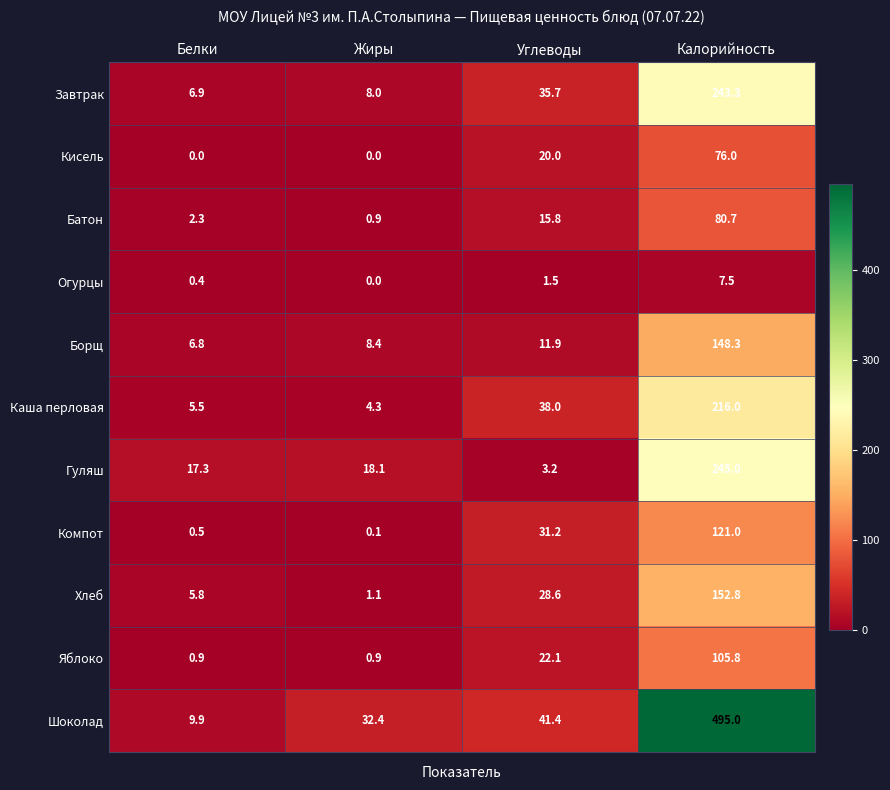

What is the difference between the second highest and minimum values in the Шоколад series?

31.5